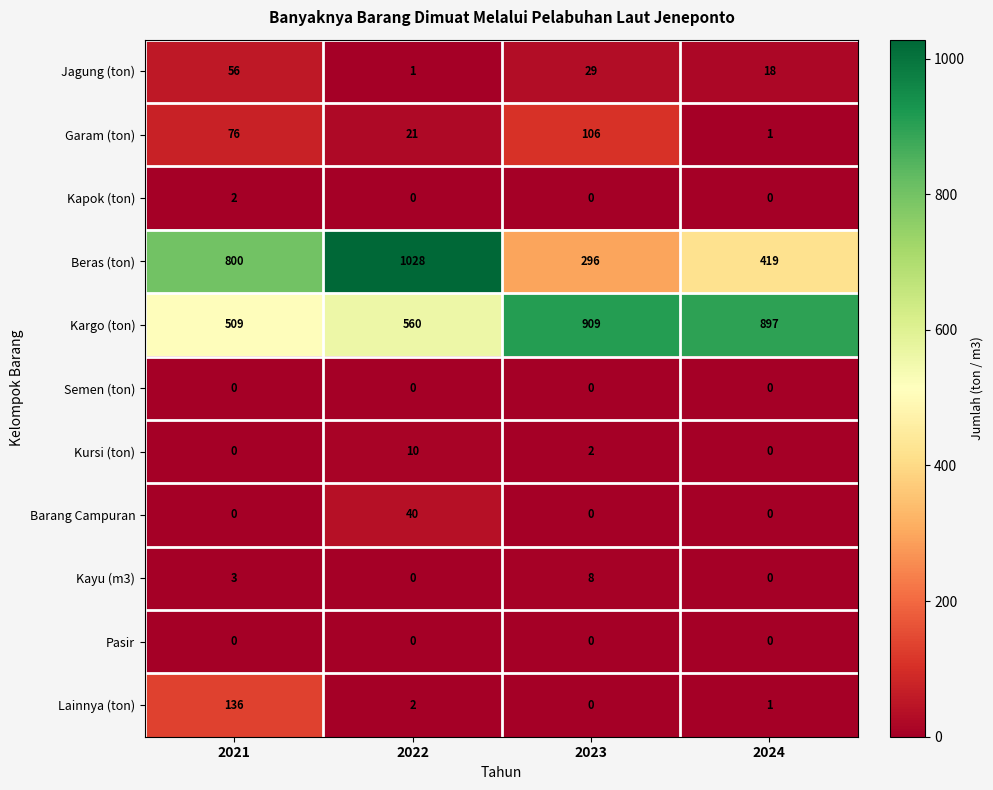

What is the spread (max minus min) of values at 2021?

800